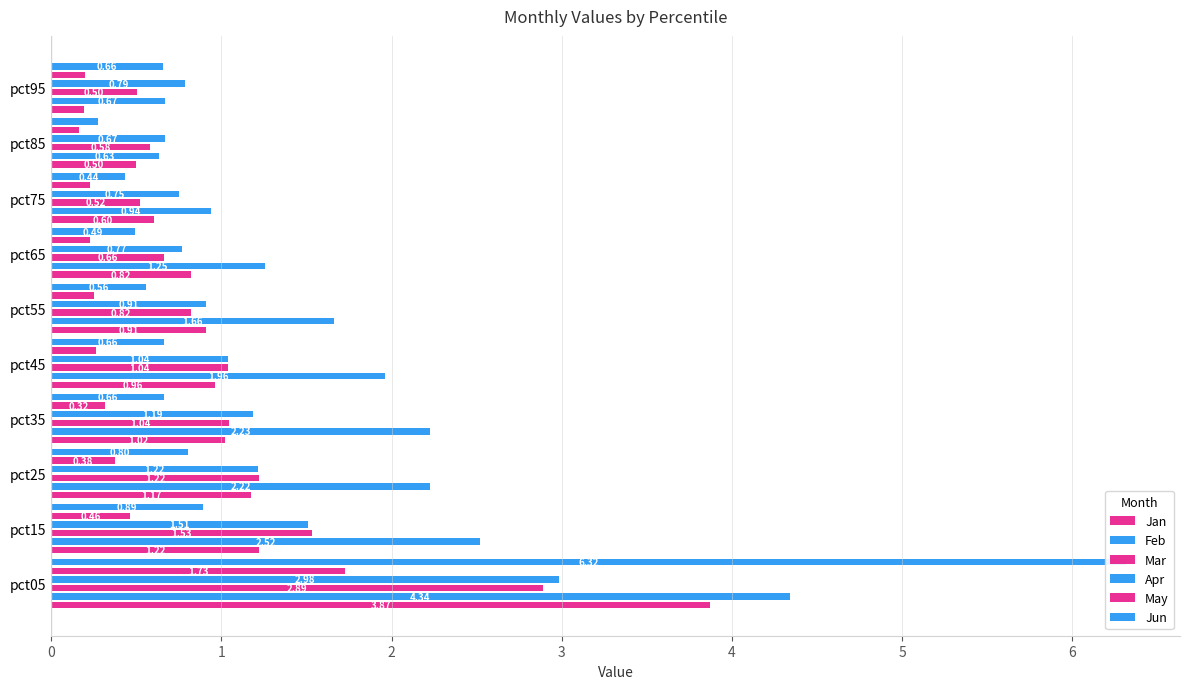

How many data points does each series have?

10